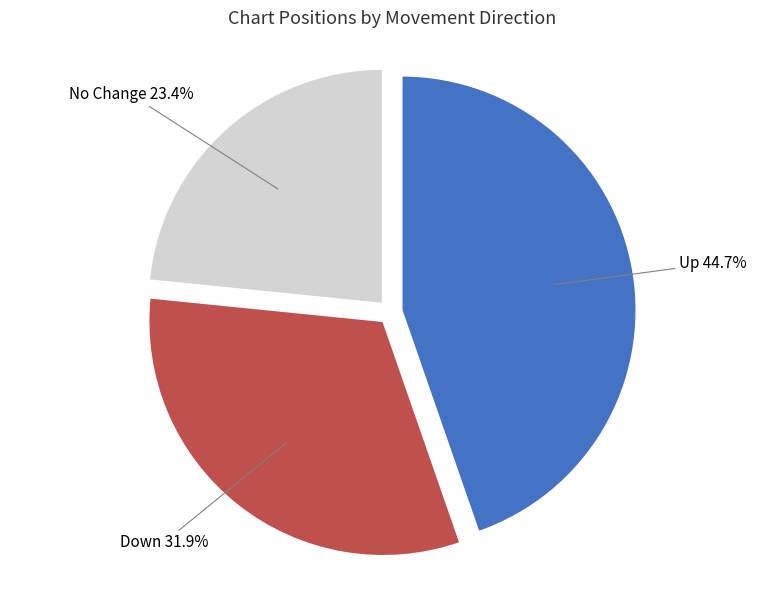

To the nearest percent, what is the average slice percentage?

33%